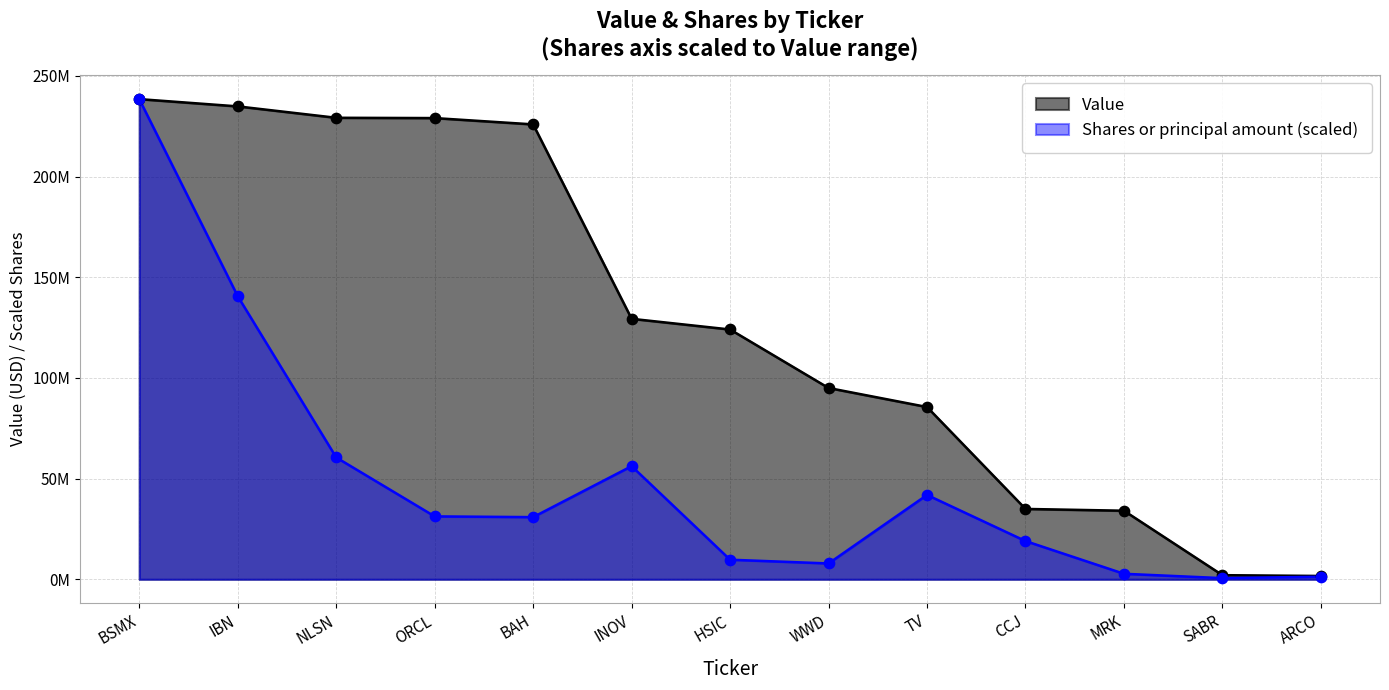

What are all the series names shown in the legend?

Value, Shares or principal amount (scaled)